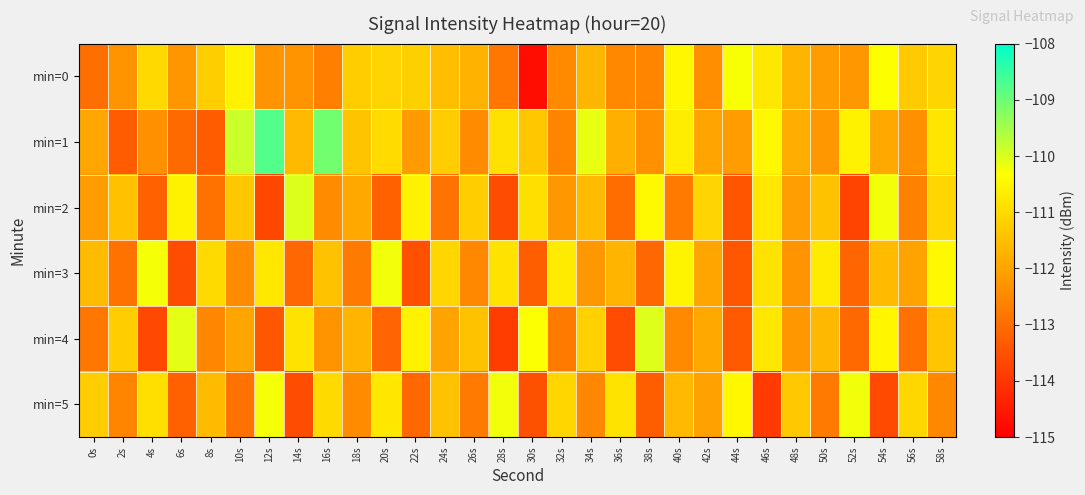

Between 12s and 20s, which series saw the biggest shift?

min=1